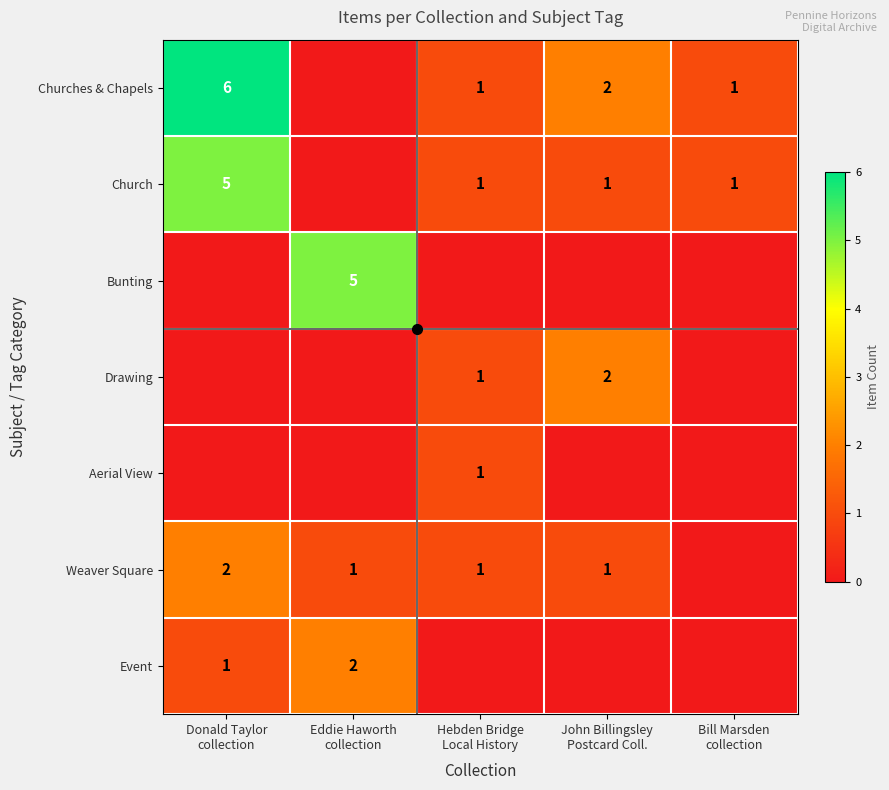

Is it true that Bunting equals 0 at Donald Taylor collection?

True